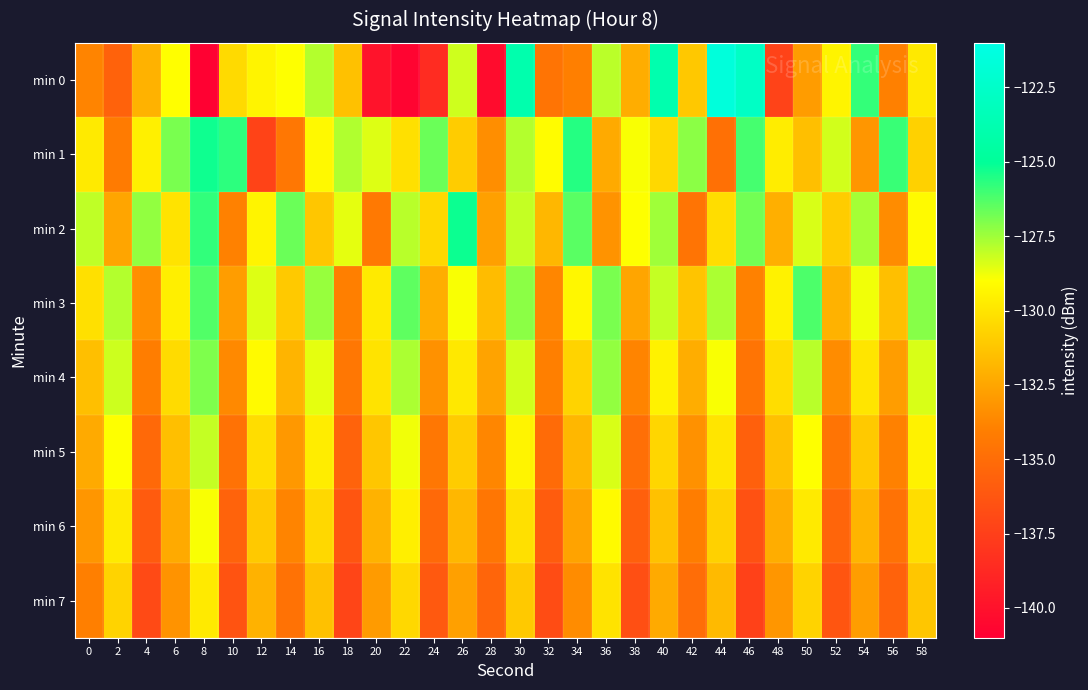

What is the smallest value displayed?

-140.9